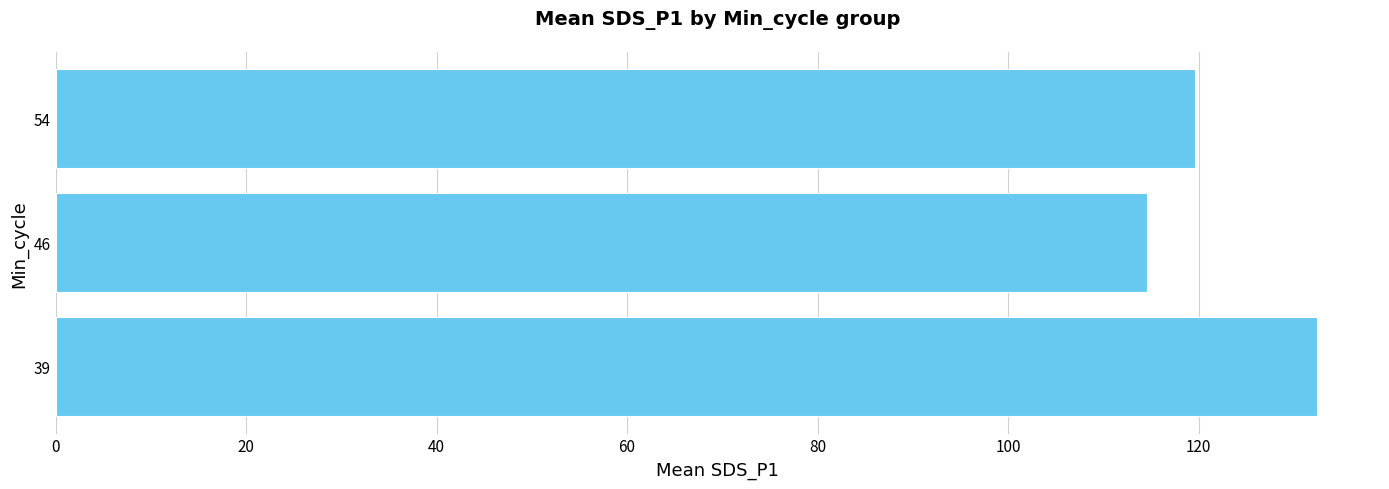

How many bars are there in total?

3